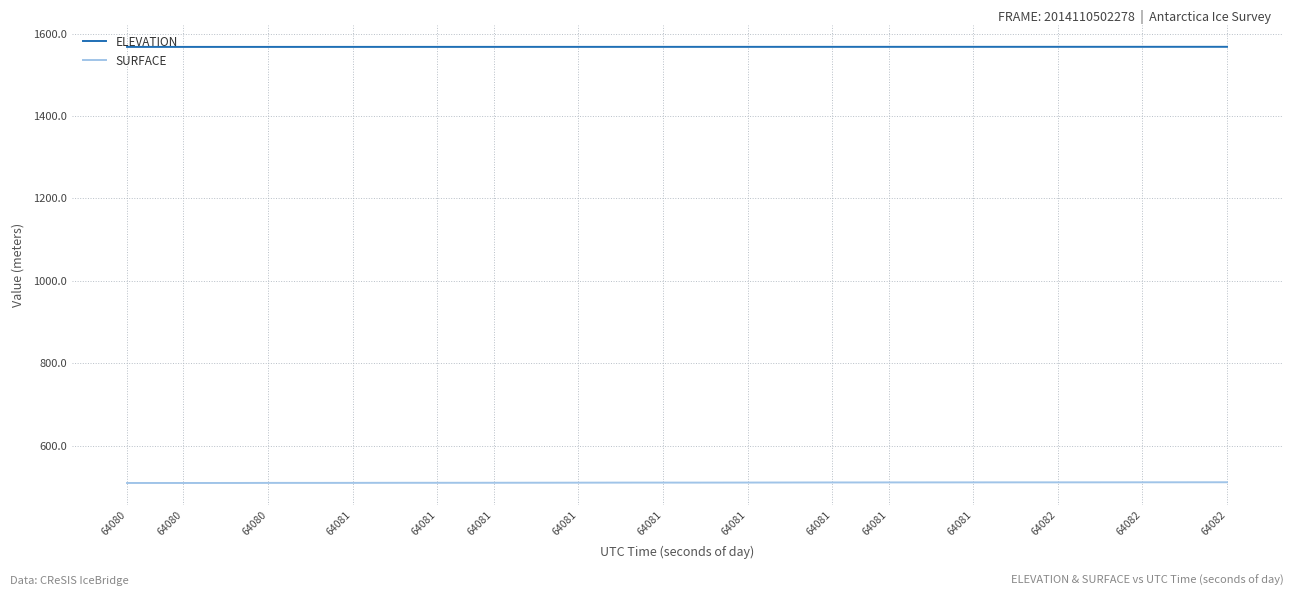

What is the lowest value of the ELEVATION series?

1568.0